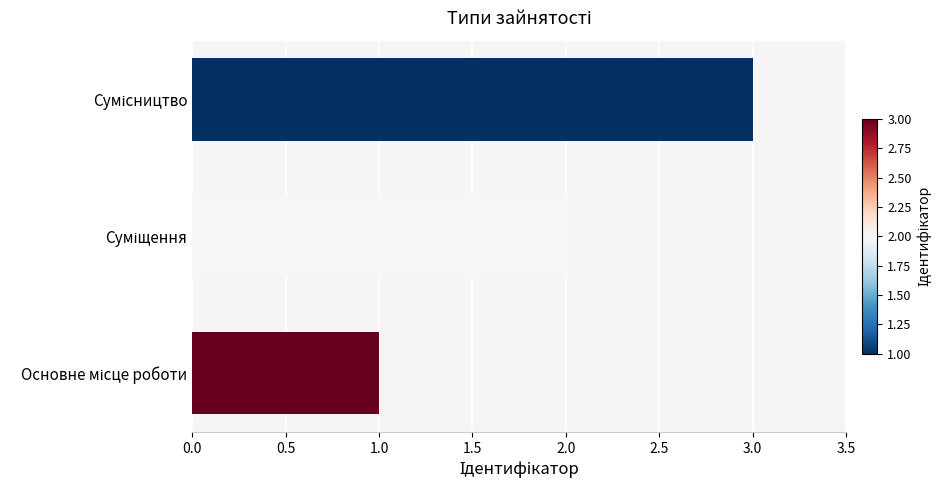

How many distinct data groups are displayed?

1